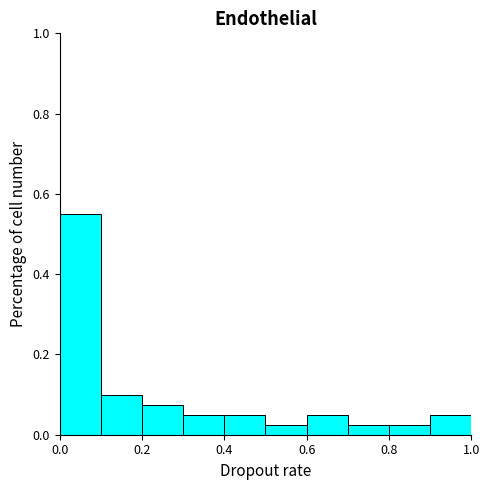

Reading left to right, list every bar in this chart as the range it spans on the x-axis followed by its height. The values are not printed on the chart, so give them approximately, as read against the axis.

0.0 to 0.1: 0.56
0.1 to 0.2: 0.10
0.2 to 0.3: 0.08
0.3 to 0.4: 0.06
0.4 to 0.5: 0.06
0.5 to 0.6: 0.02
0.6 to 0.7: 0.06
0.7 to 0.8: 0.02
0.8 to 0.9: 0.02
0.9 to 1.0: 0.06